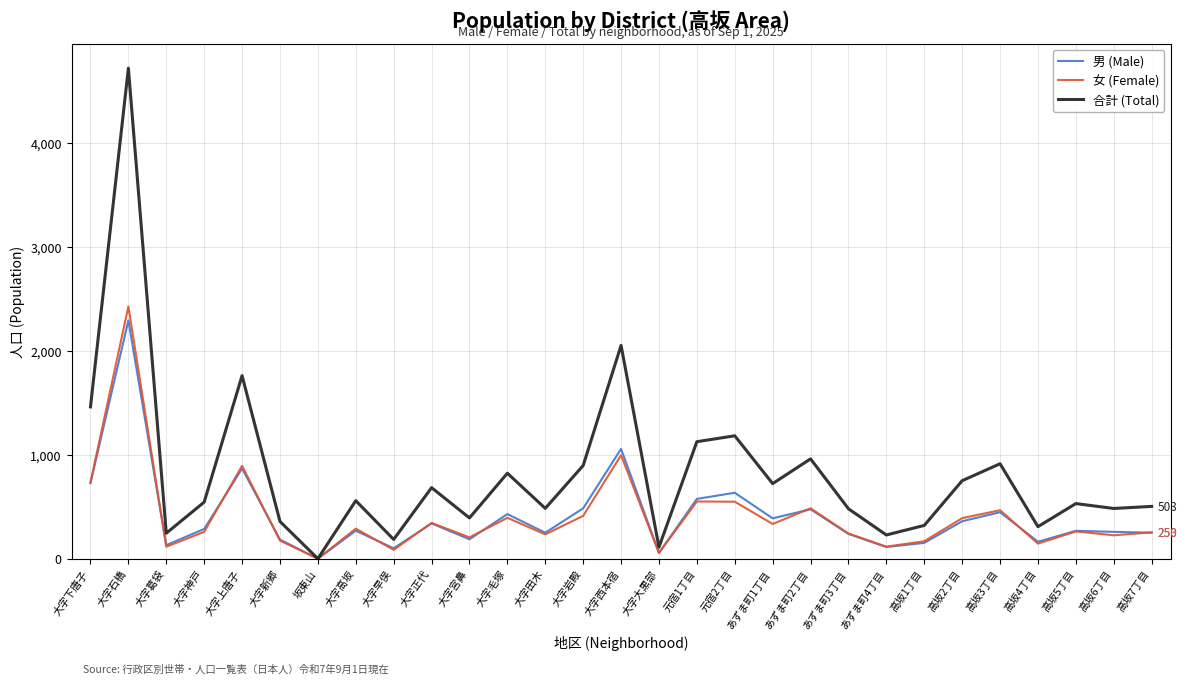

Which series has the largest total across all categories?

合計 (Total)